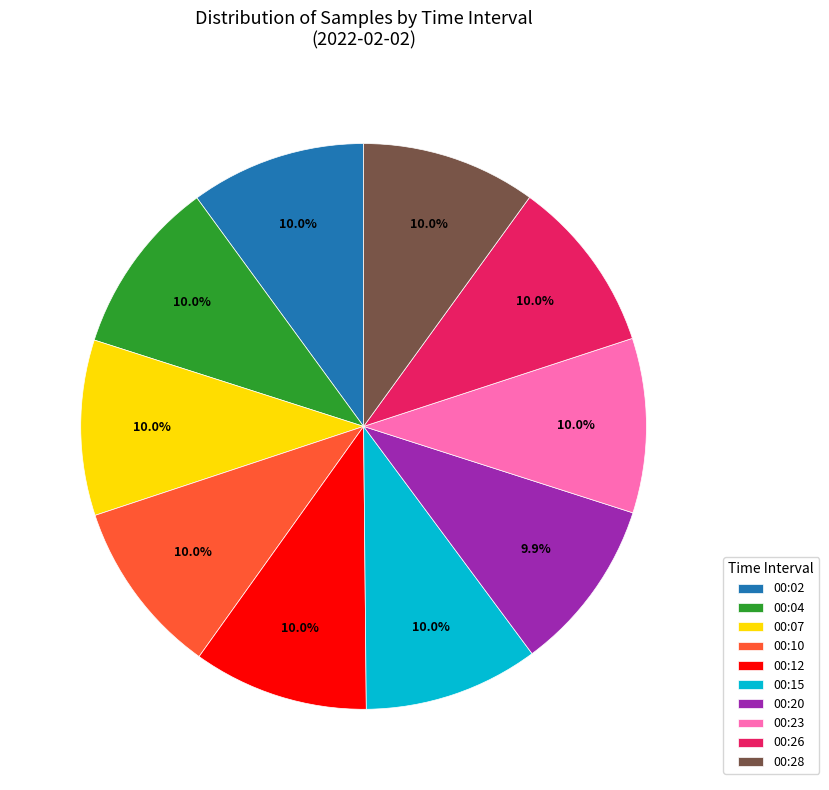

Approximately how many times larger is the value at 00:07 compared to 00:02?

1.0